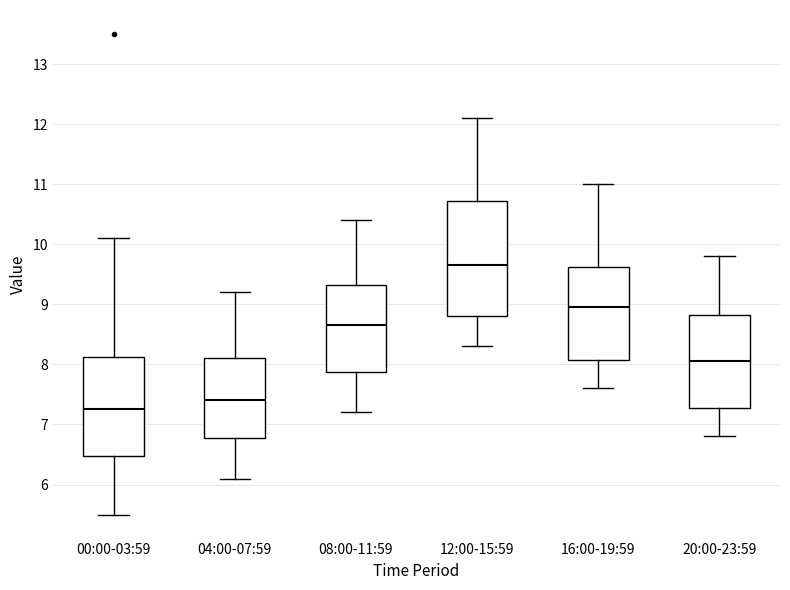

Comparing the boxes themselves (not the whiskers), which one is the tallest?

12:00-15:59